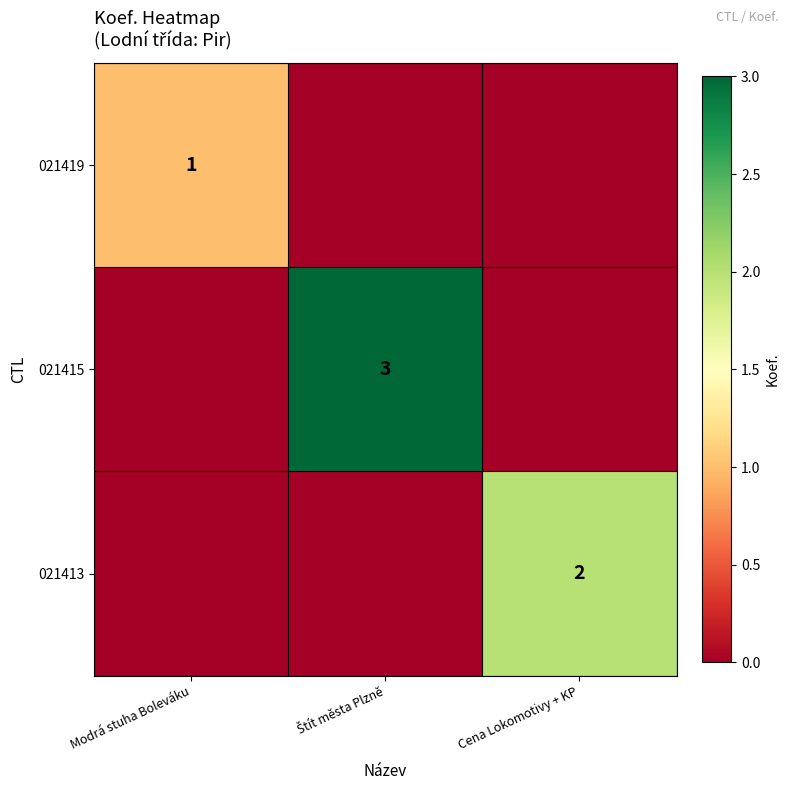

Count the 021415 values in the range 0 to 3.

3